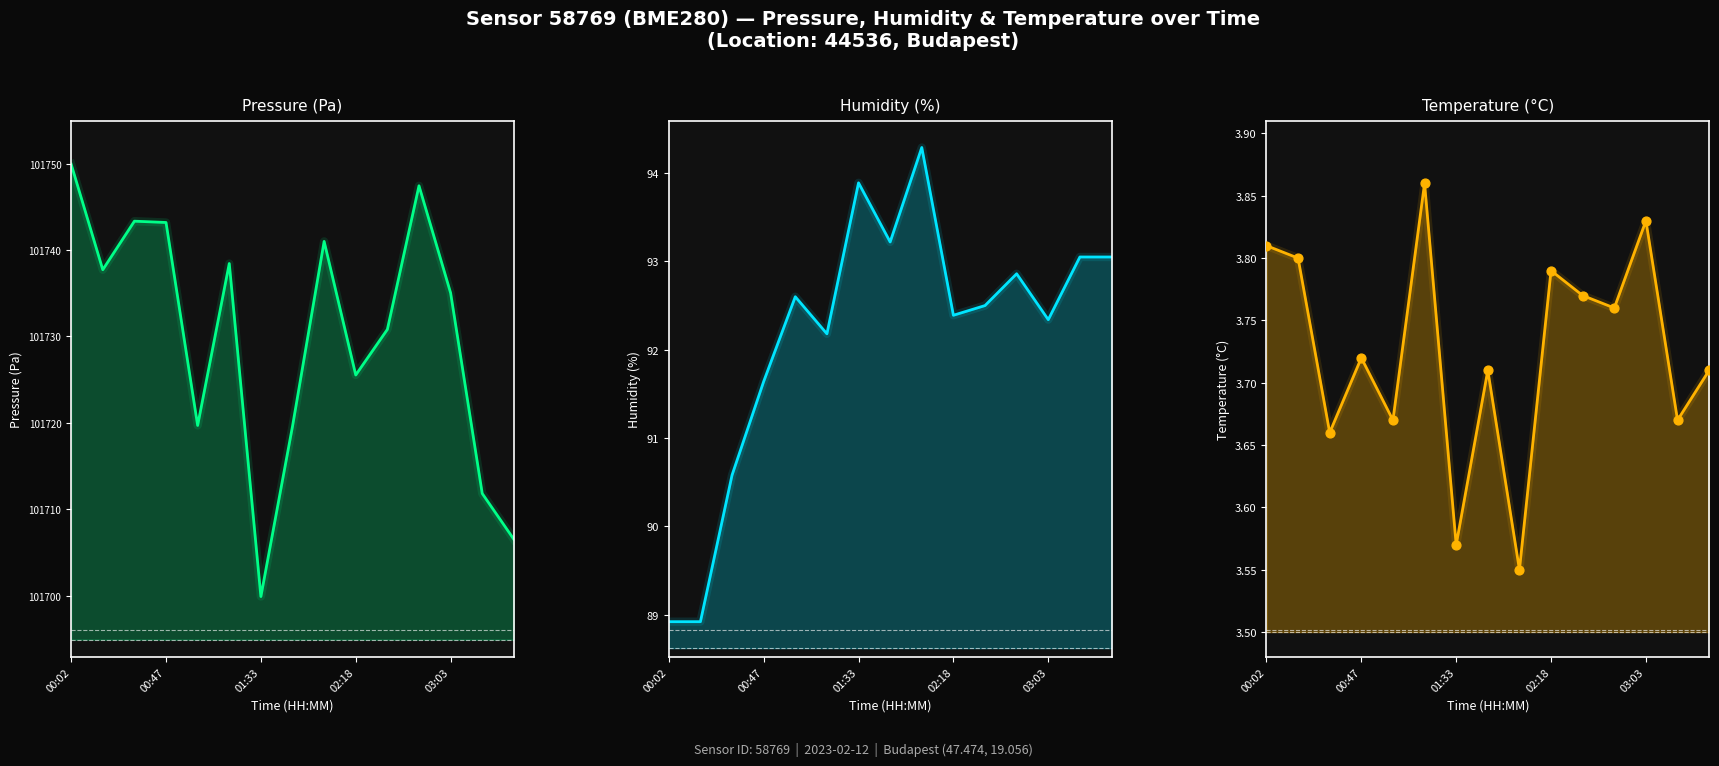

At how many categories does at least one series exceed 92856?

15